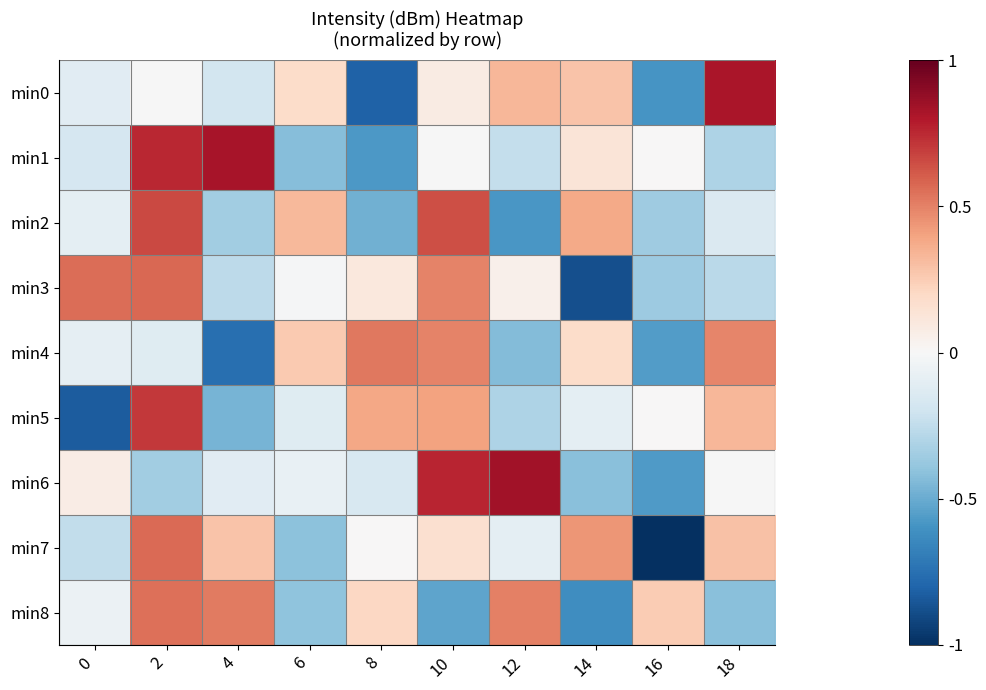

Reading left to right, list all the values displayed in this chart.

min0: 0=-0.1	2=-0.0	4=-0.2	6=0.2	8=-0.8	10=0.1	12=0.3	14=0.3	16=-0.6	18=0.8
min1: 0=-0.2	2=0.8	4=0.8	6=-0.4	8=-0.6	10=-0.0	12=-0.2	14=0.1	16=0.0	18=-0.3
min2: 0=-0.1	2=0.7	4=-0.3	6=0.3	8=-0.5	10=0.6	12=-0.6	14=0.4	16=-0.4	18=-0.1
min3: 0=0.6	2=0.6	4=-0.3	6=-0.0	8=0.1	10=0.5	12=0.1	14=-0.9	16=-0.4	18=-0.3
min4: 0=-0.1	2=-0.1	4=-0.8	6=0.3	8=0.5	10=0.5	12=-0.4	14=0.2	16=-0.6	18=0.5
min5: 0=-0.8	2=0.7	4=-0.5	6=-0.1	8=0.4	10=0.4	12=-0.3	14=-0.1	16=0.0	18=0.3
min6: 0=0.1	2=-0.3	4=-0.1	6=-0.1	8=-0.2	10=0.8	12=0.8	14=-0.4	16=-0.6	18=-0.0
min7: 0=-0.2	2=0.6	4=0.3	6=-0.4	8=0.0	10=0.2	12=-0.1	14=0.4	16=-1.0	18=0.3
min8: 0=-0.1	2=0.5	4=0.5	6=-0.4	8=0.2	10=-0.5	12=0.5	14=-0.6	16=0.3	18=-0.4